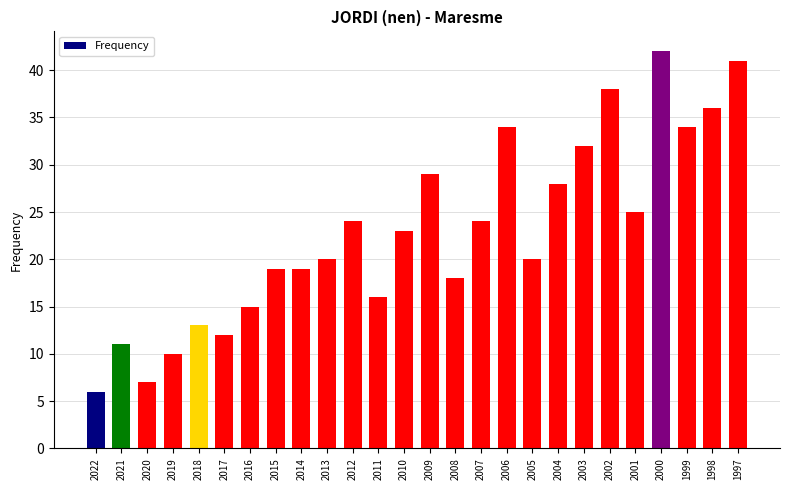

The value at 2017 is 7. True or false?

False